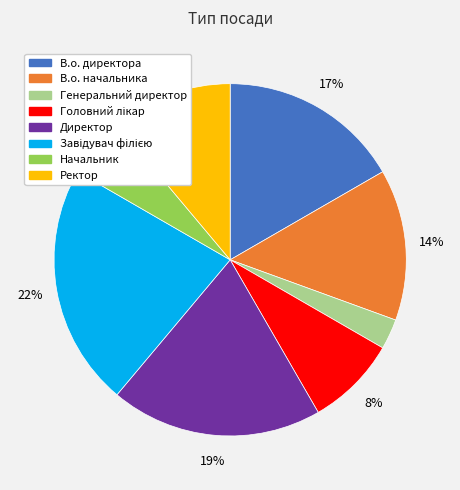

Approximately how many times larger is the value at В.о. начальника compared to В.о. директора?

0.8